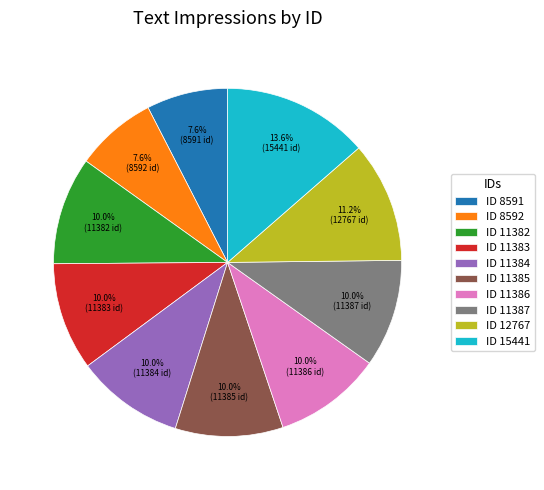

How much of the chart is everything except ID 12767?

88.8%